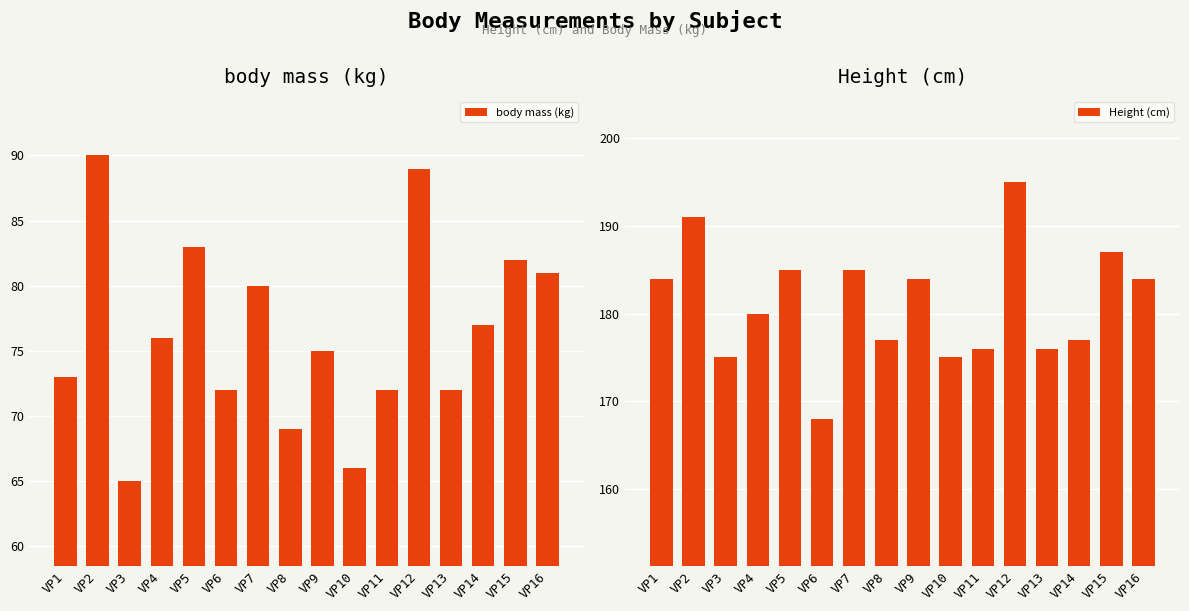

Rank the series by their average value, from highest to lowest.

Height (cm), body mass (kg)